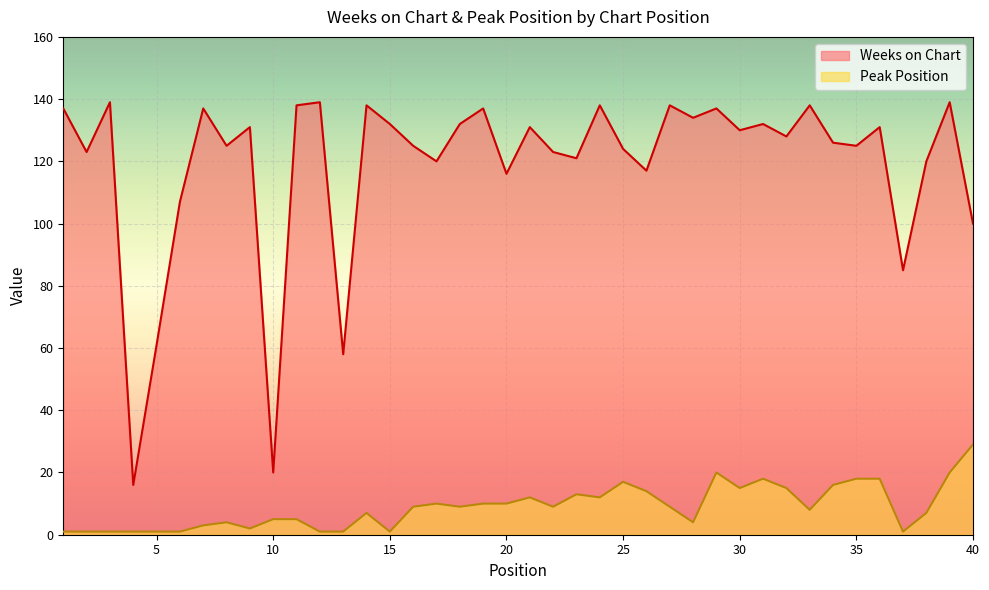

How many interior local peaks does the Weeks on Chart series have?

14